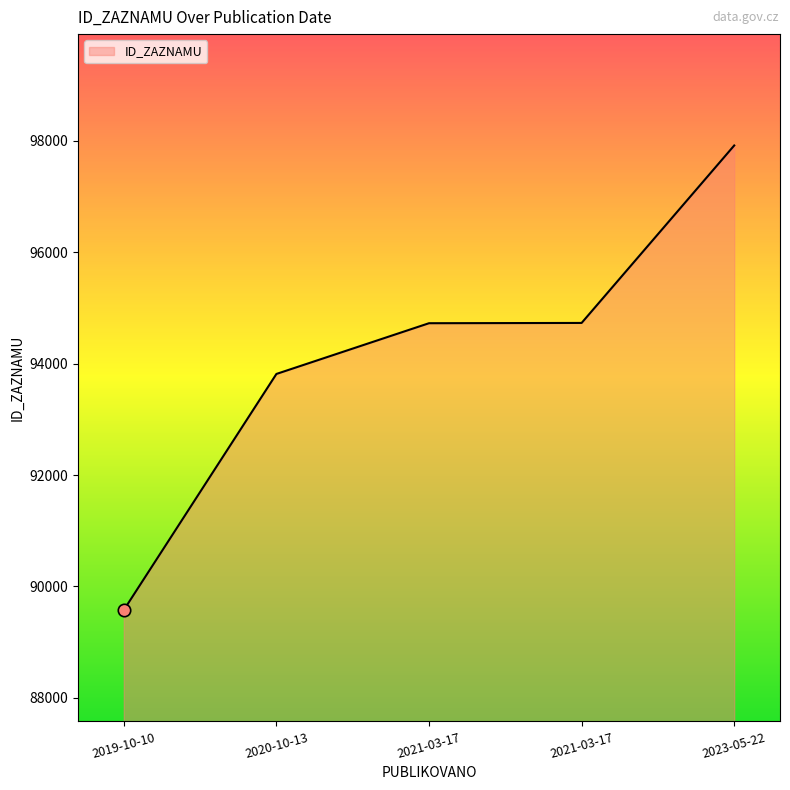

What is the change in value from 2021-03-17 to 2023-05-22?

+3192